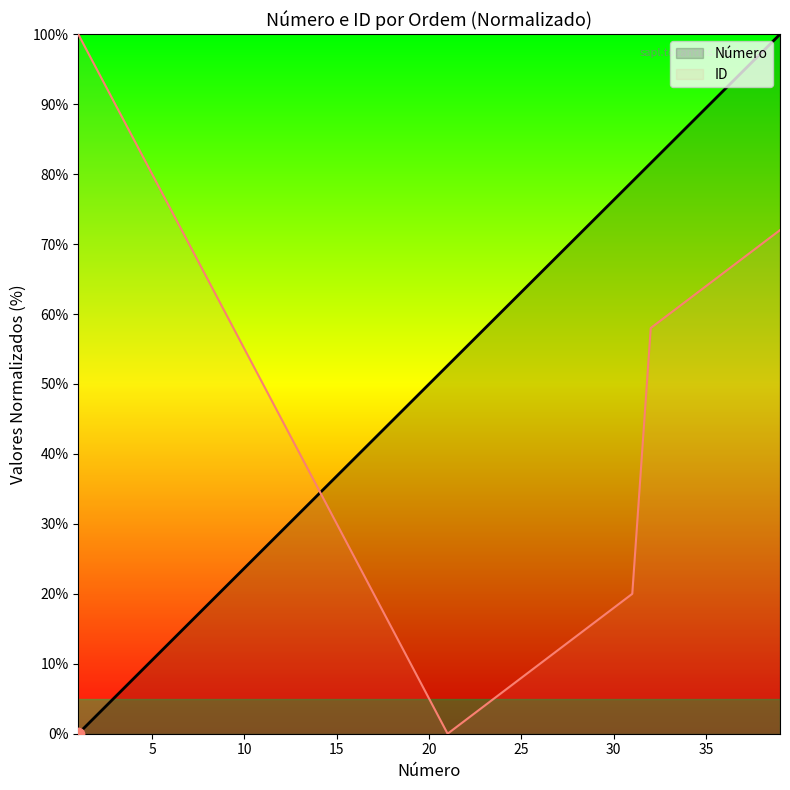

Which series reaches the minimum Y coordinate?

Número